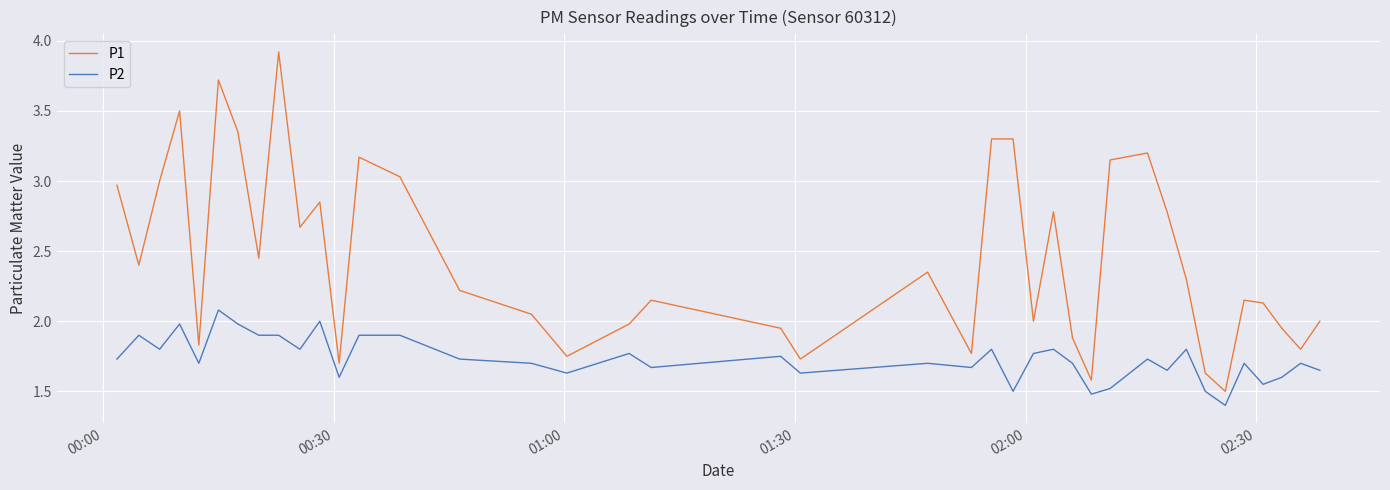

Which series has the largest range (max minus min)?

P1